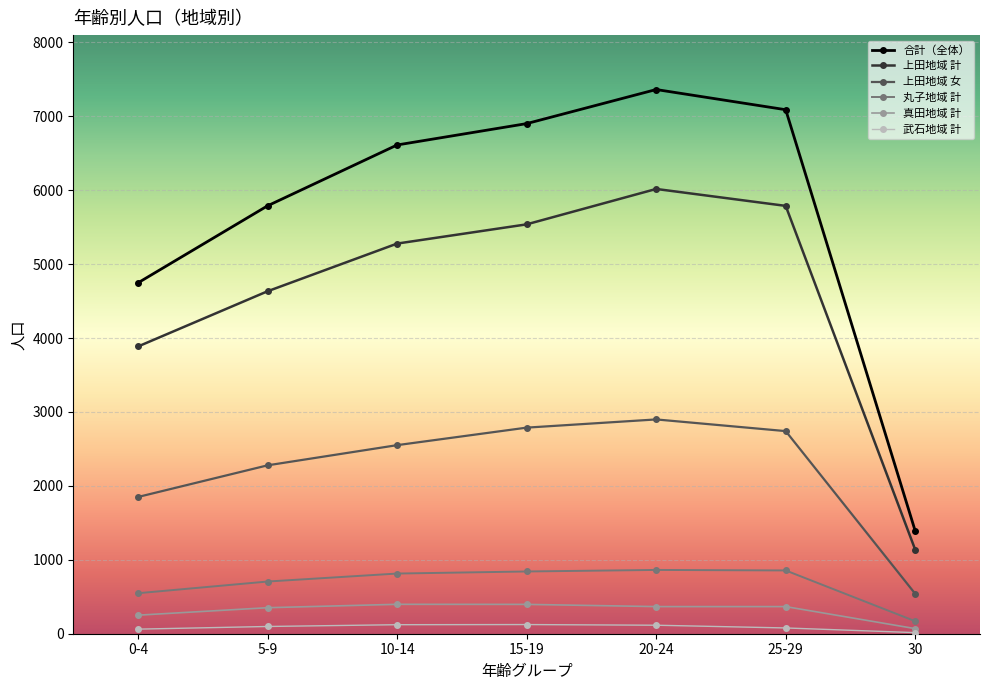

Between 0-4 and 20-24, which series saw the biggest shift?

合計（全体）